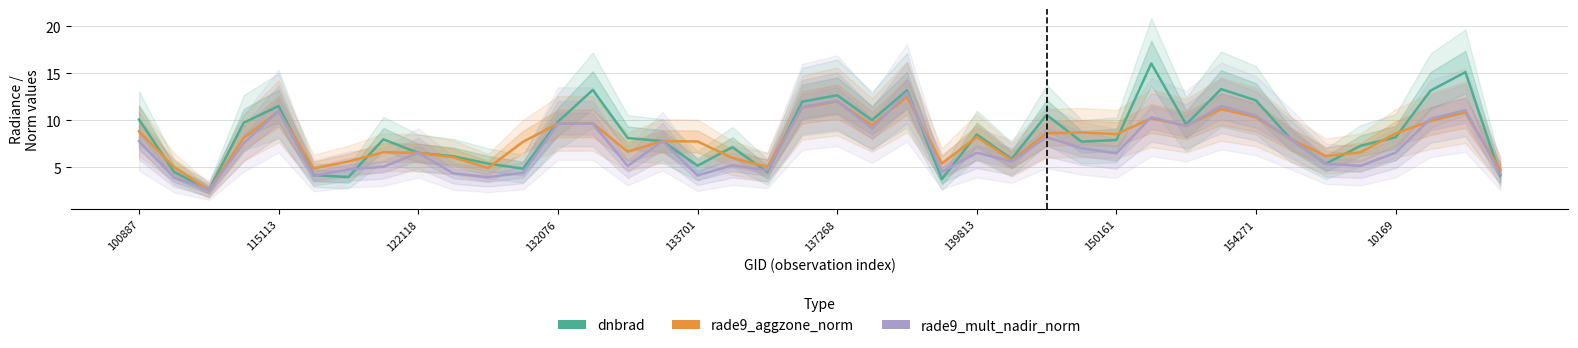

What is the difference between the dnbrad values at 33 and 25?

2.1